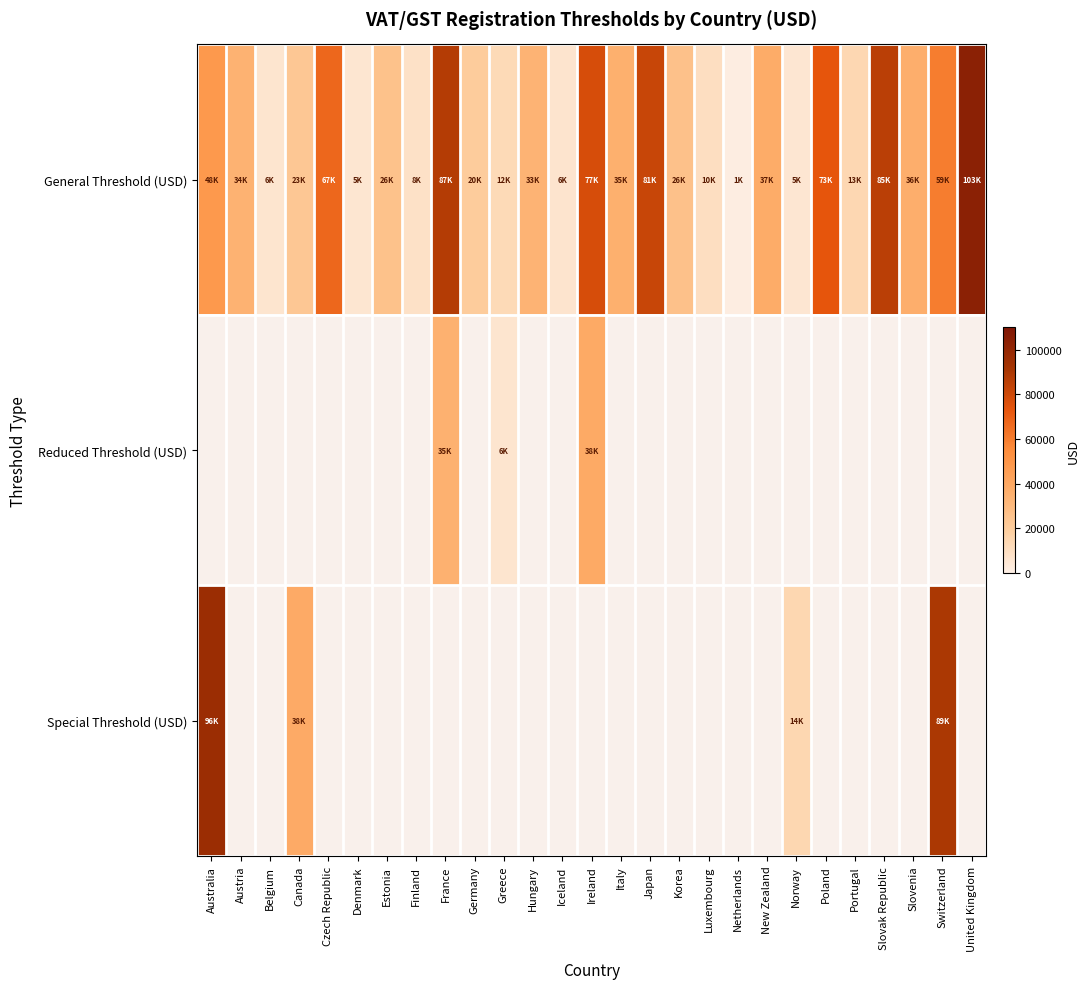

Read the General Threshold (USD) value at Australia.

48199.0